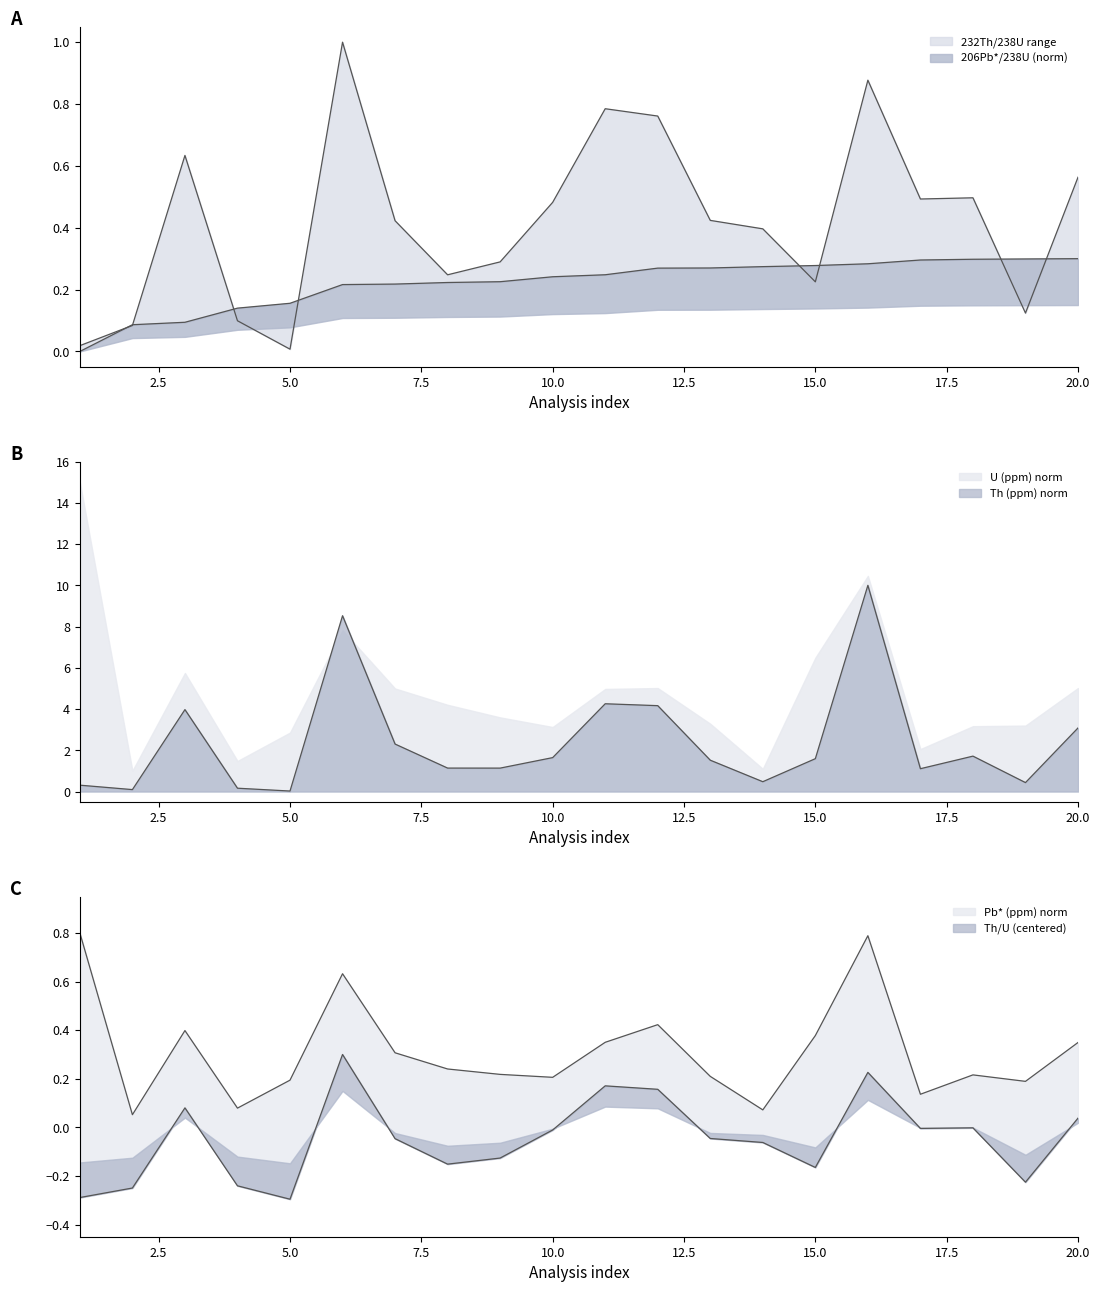

What is the sum of all 232Th/238U values?

8.4